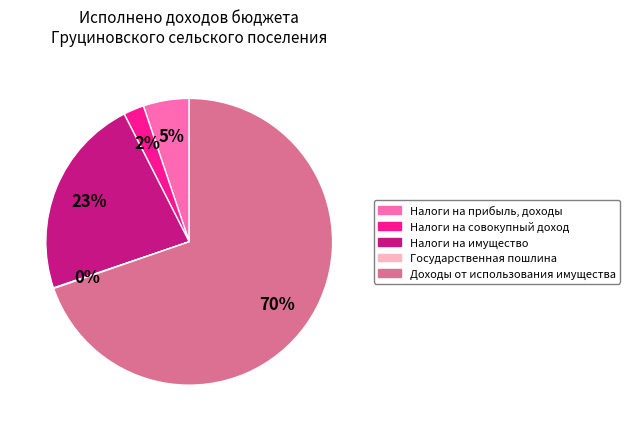

What percentage is the Налоги на имущество slice, to the nearest percent?

23%